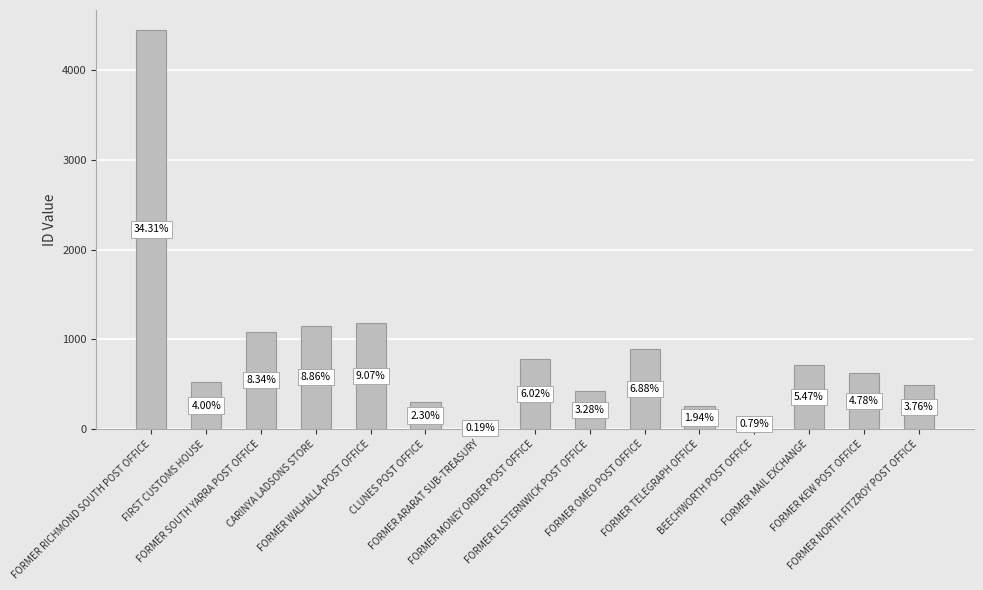

What is the sum of the values at FORMER NORTH FITZROY POST OFFICE and BEECHWORTH POST OFFICE?

591